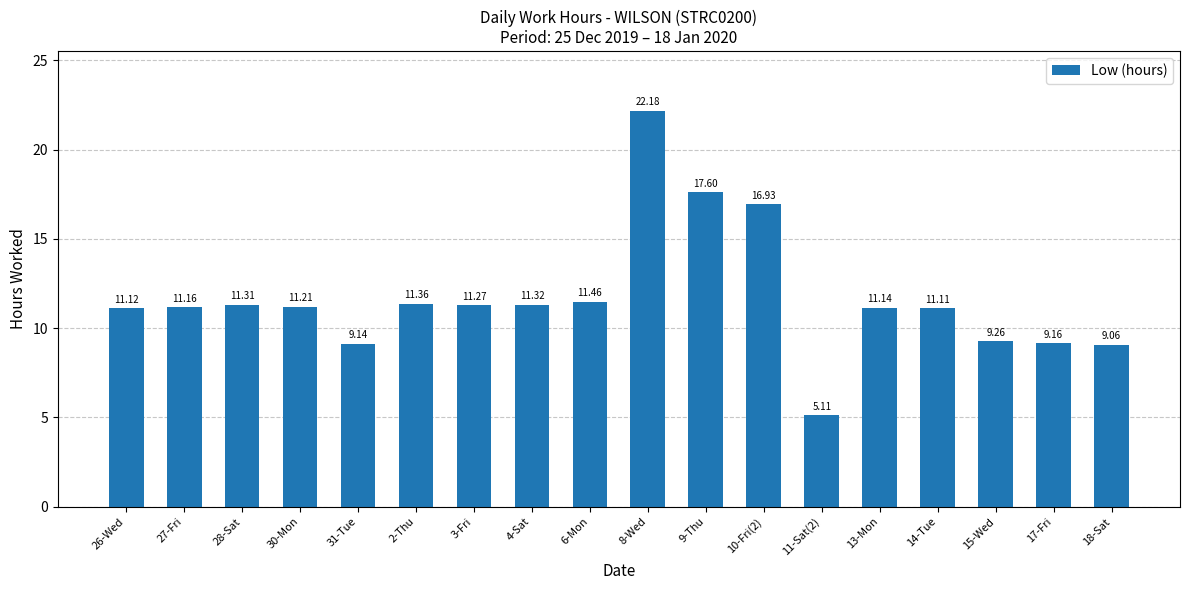

What is the average value?

11.7